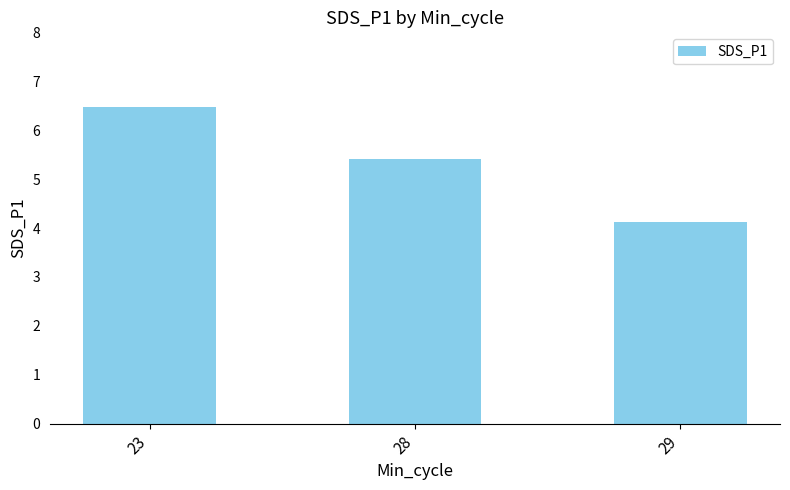

At which category does the chart reach its peak across all series?

23